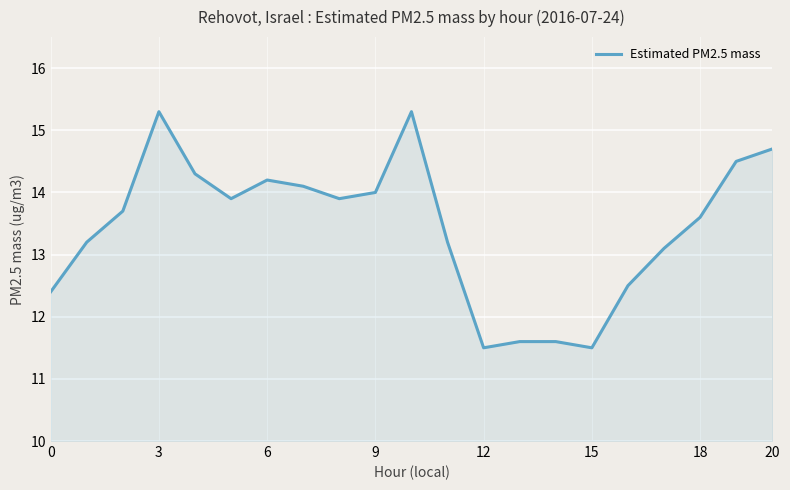

Does the chart have visible grid lines?

Yes